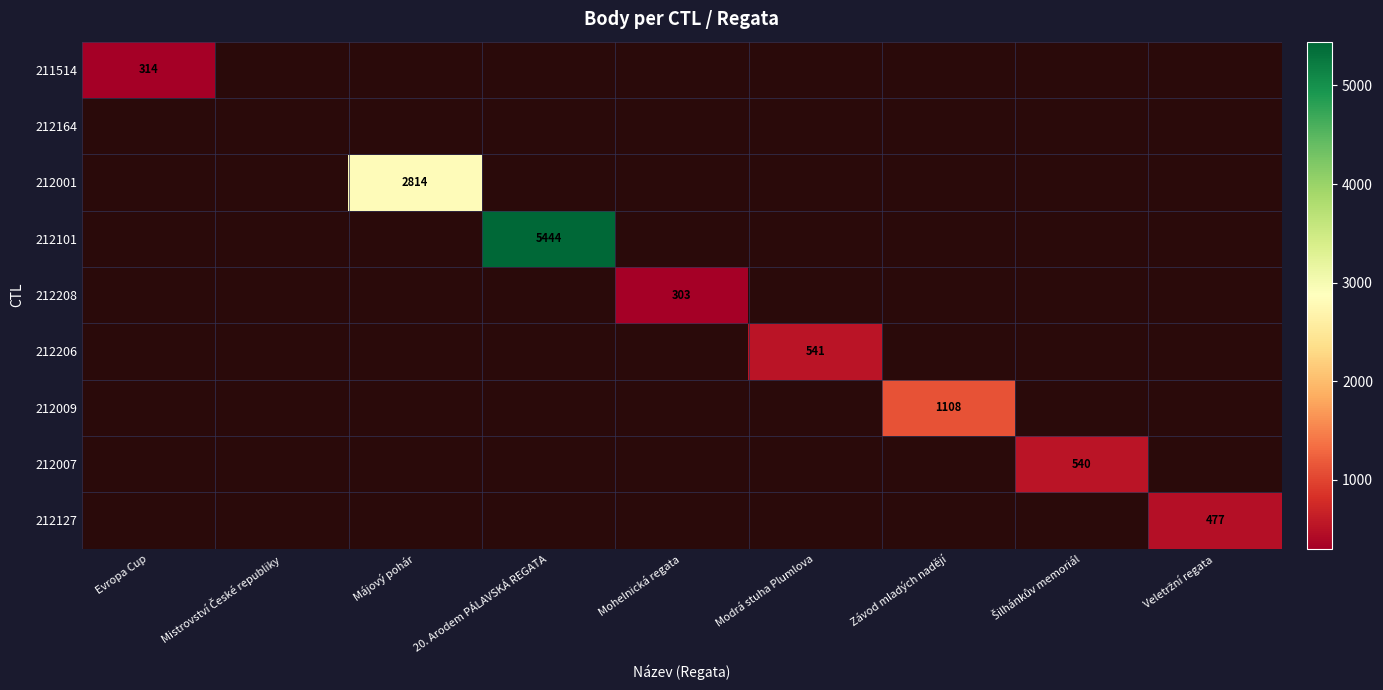

What is the greatest value displayed?

5444.0